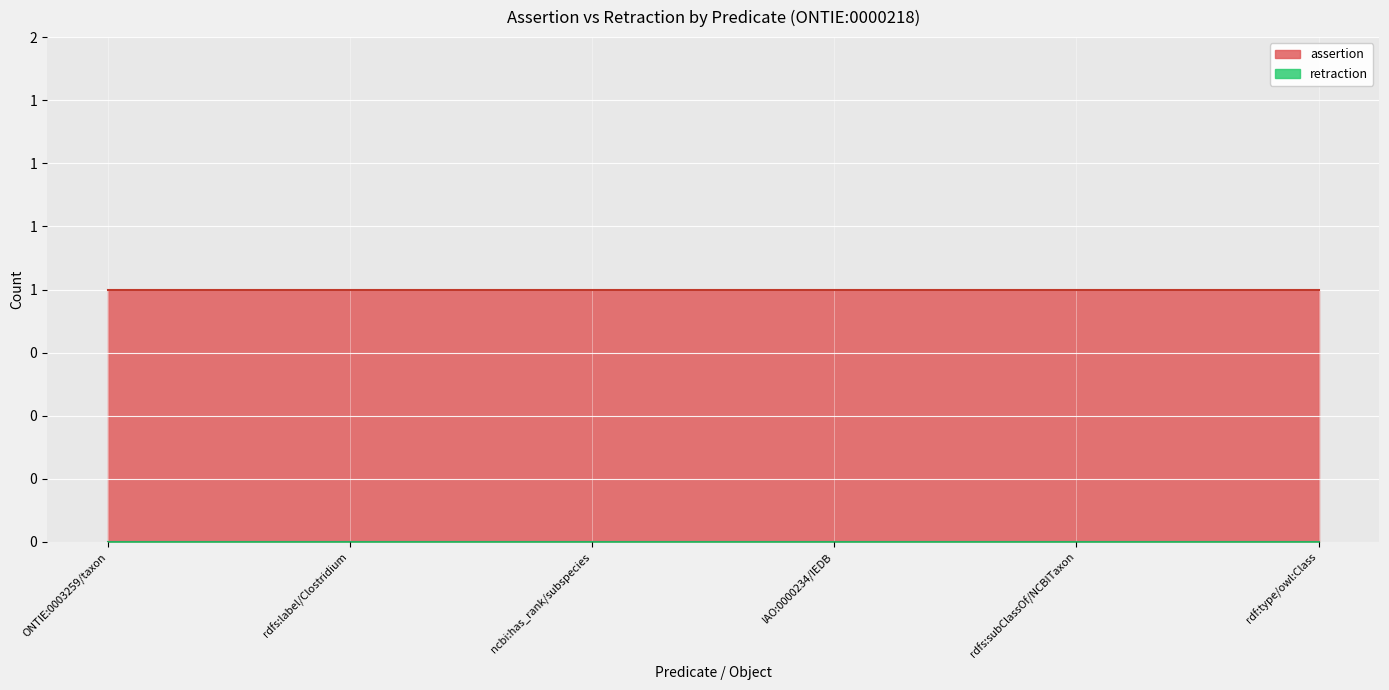

True or false: retraction and assertion cross at least once.

False